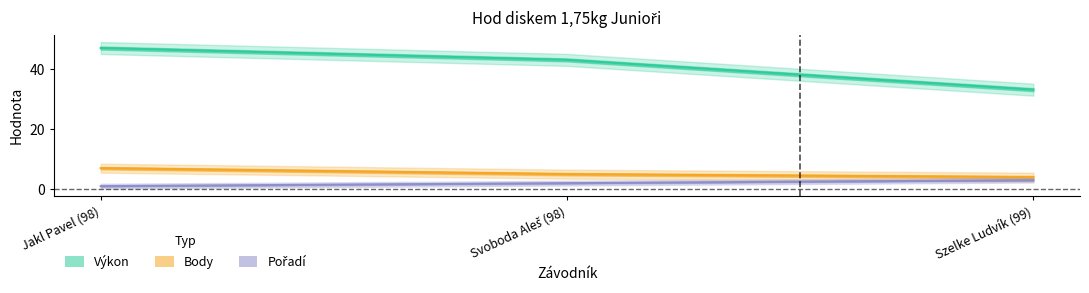

Which series has the largest total across all categories?

Výkon